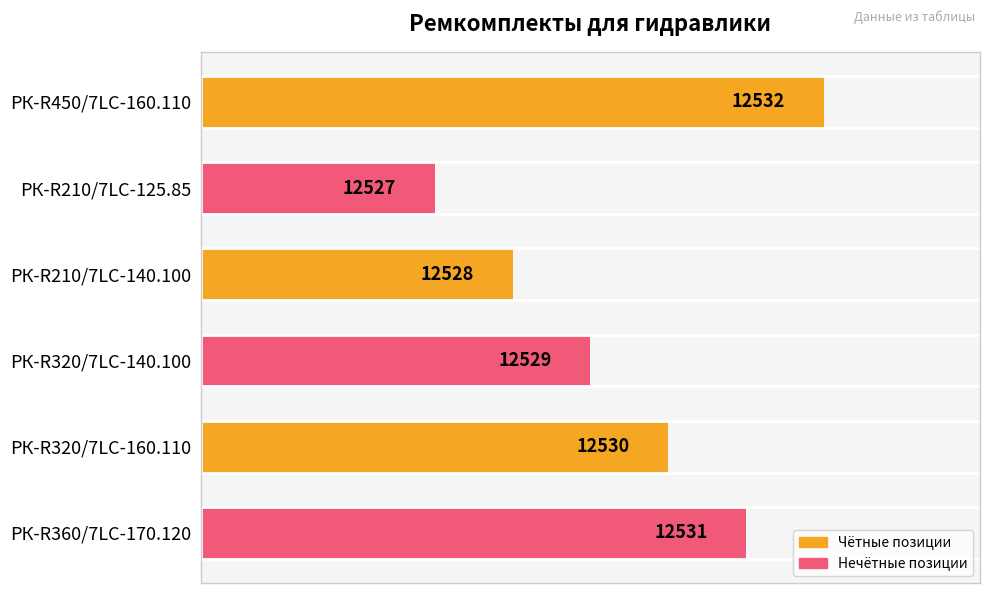

Which label corresponds to the largest value in the chart?

РК-R450/7LC-160.110